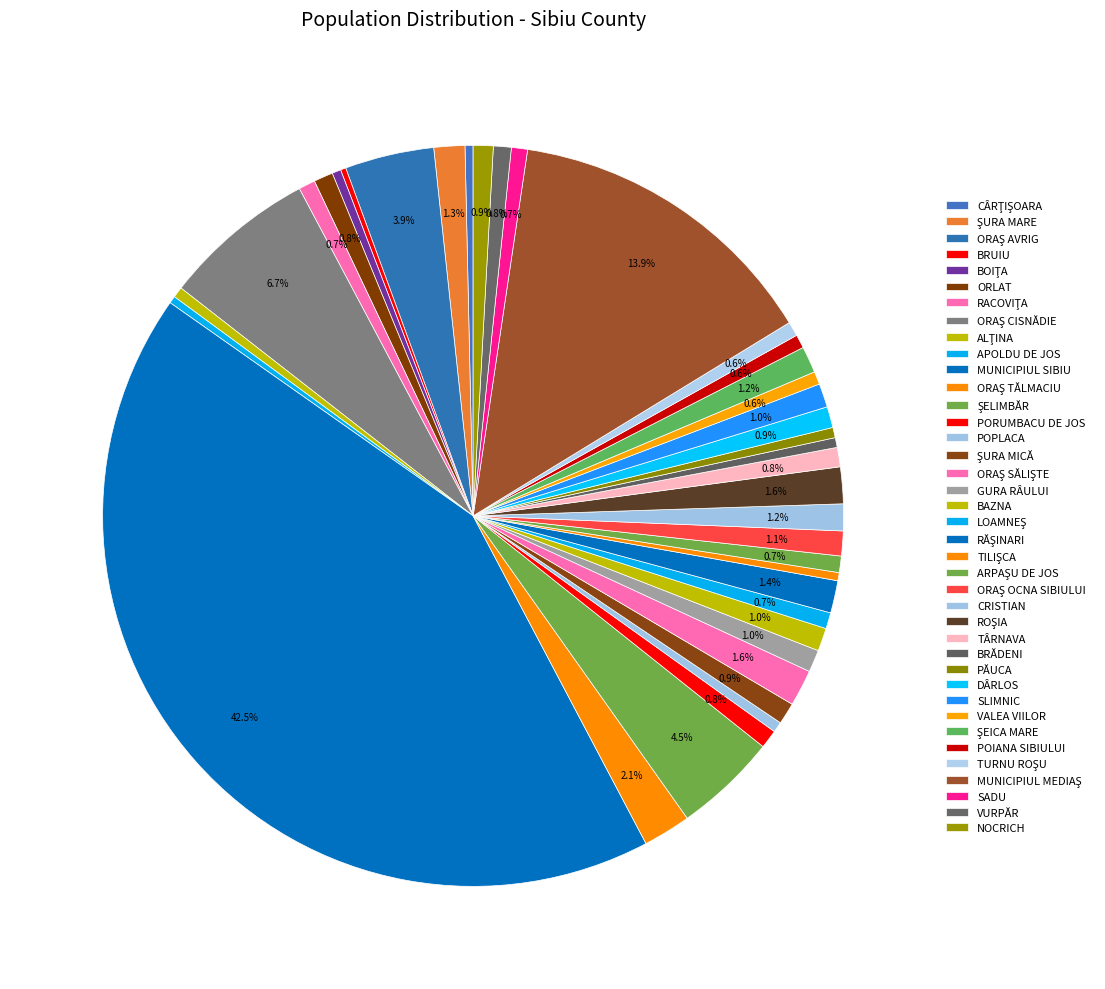

How much of the chart is everything except CRISTIAN?

98.8%